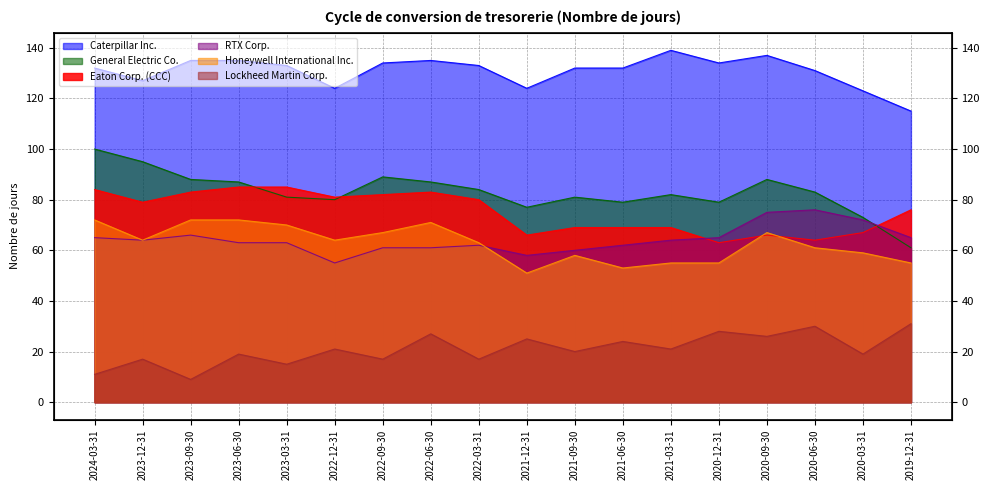

True or false: General Electric Co. and Lockheed Martin Corp. cross at least once.

False